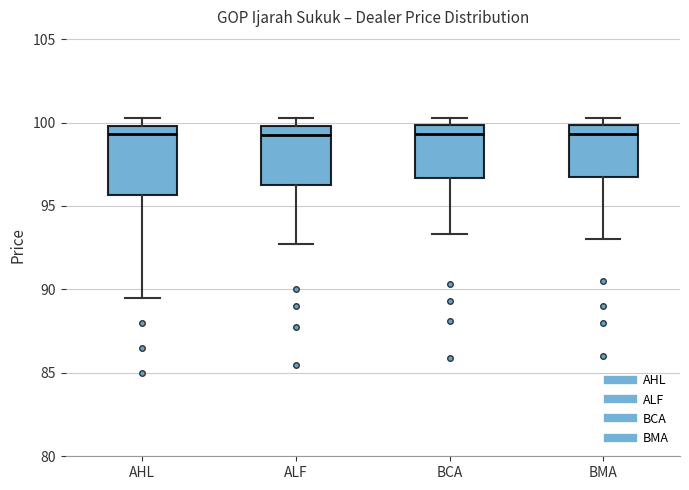

Comparing the boxes themselves (not the whiskers), which one is the tallest?

AHL